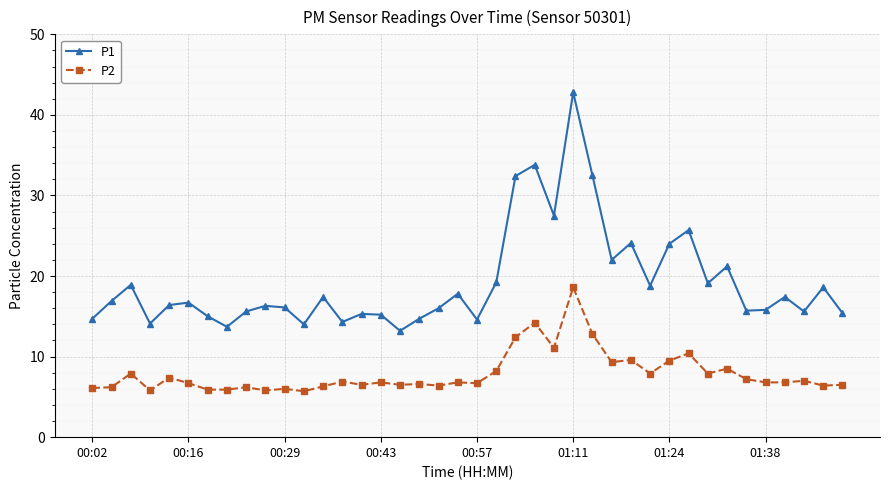

True or false: P1 has more than 2 points higher than both neighbors.

True